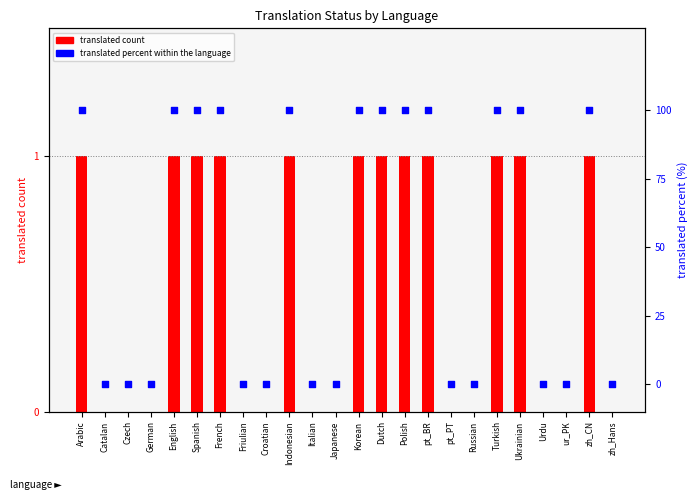

Is the value of translated count at Urdu greater than the value of translated percent at Friulian?

No